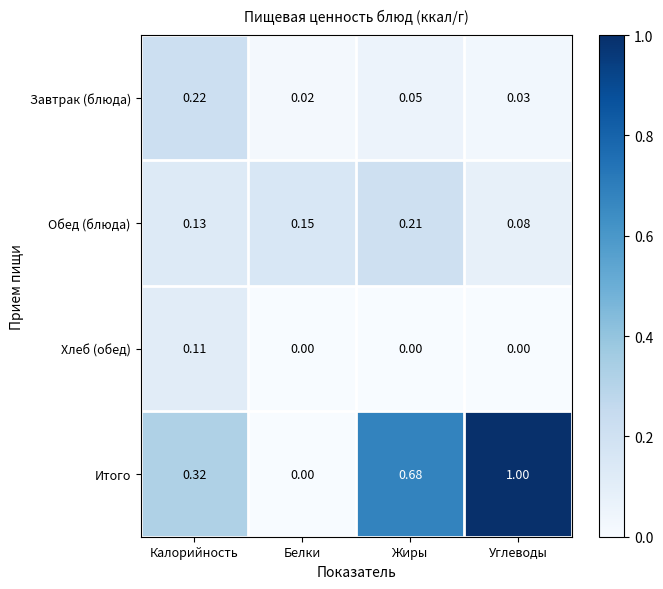

How many data points does each series have?

4